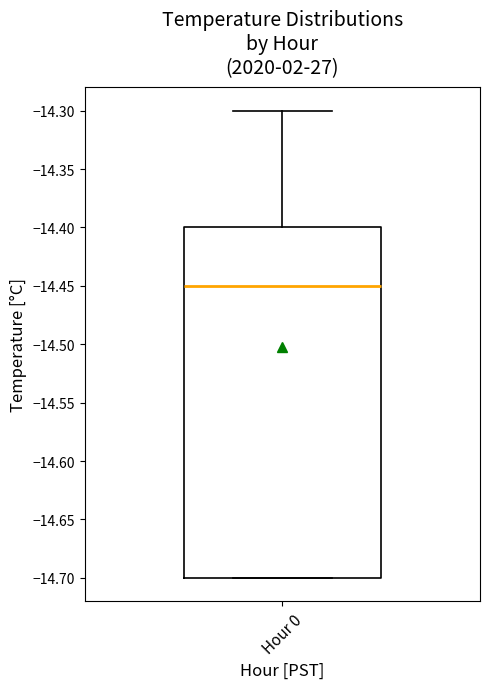

Where does the median line of the box for Hour 0 sit on the y-axis? The values are not printed on the chart, so give them approximately, as read against the axis.

-14.45